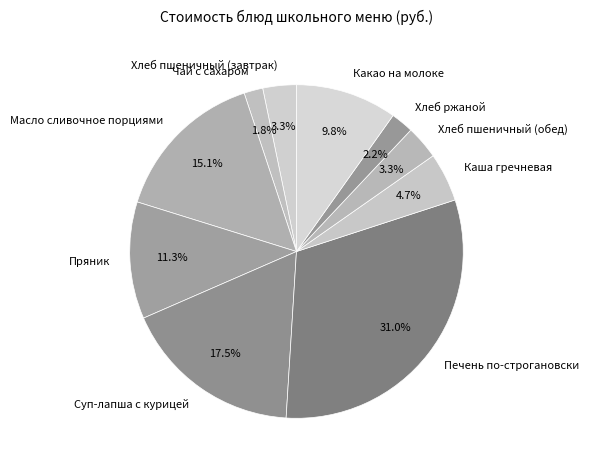

To the nearest percent, what percentage of the pie is Чай с сахаром?

2%